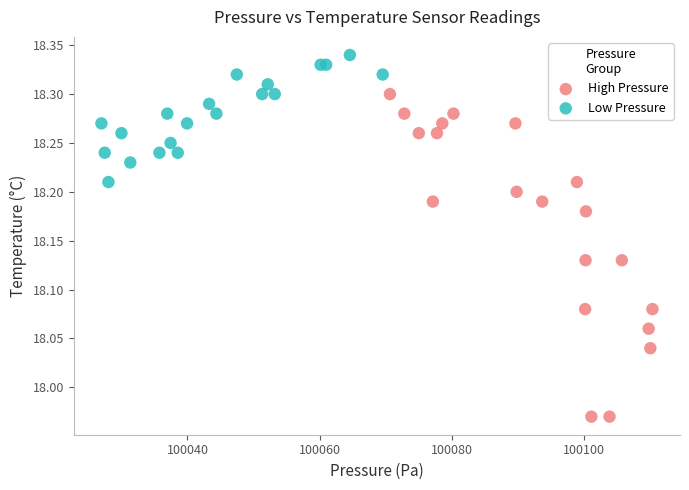

Which series contains the lowest Y value?

High Pressure